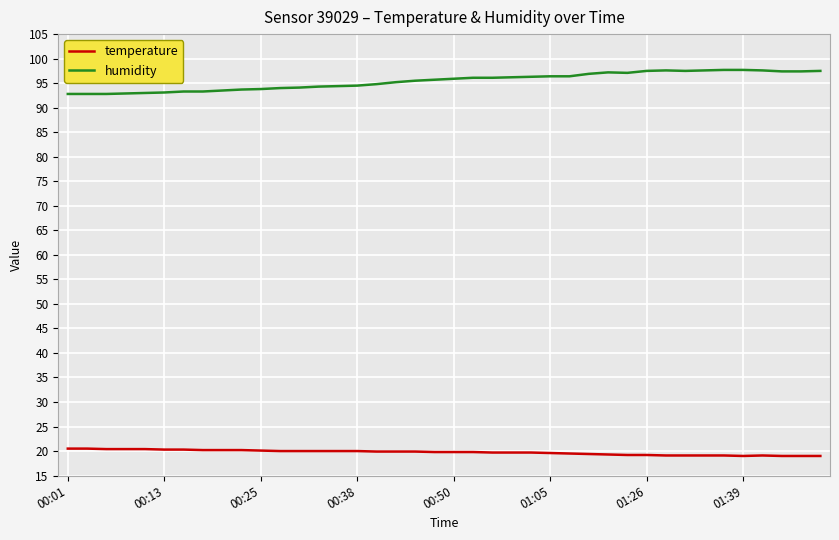

What is the highest value of the temperature series?

20.5